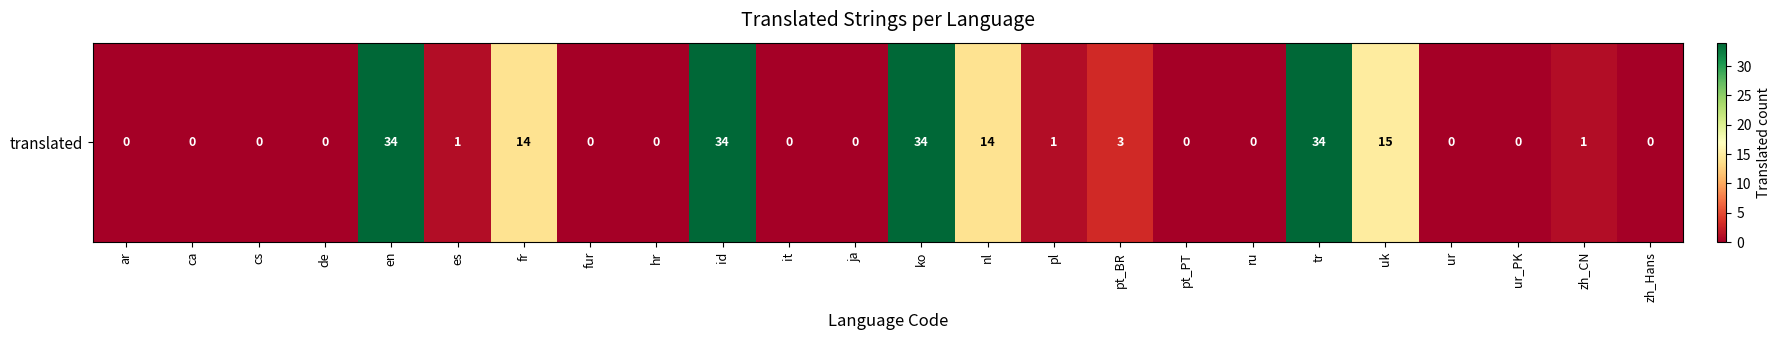

Reading right to left, extract all data points from this chart.

zh_Hans=0	zh_CN=1	ur_PK=0	ur=0	uk=15	tr=34	ru=0	pt_PT=0	pt_BR=3	pl=1	nl=14	ko=34	ja=0	it=0	id=34	hr=0	fur=0	fr=14	es=1	en=34	de=0	cs=0	ca=0	ar=0